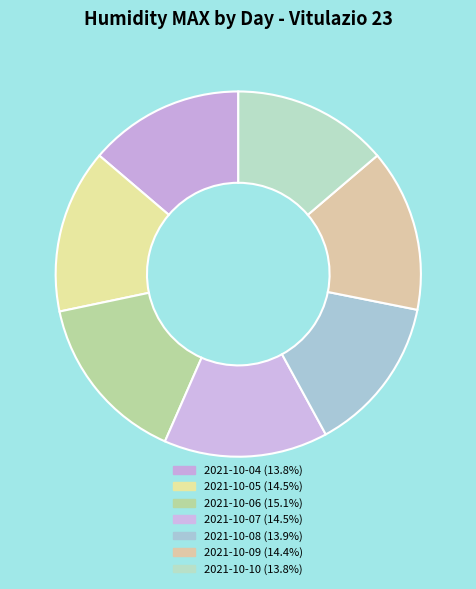

How many segments does this pie chart have?

7